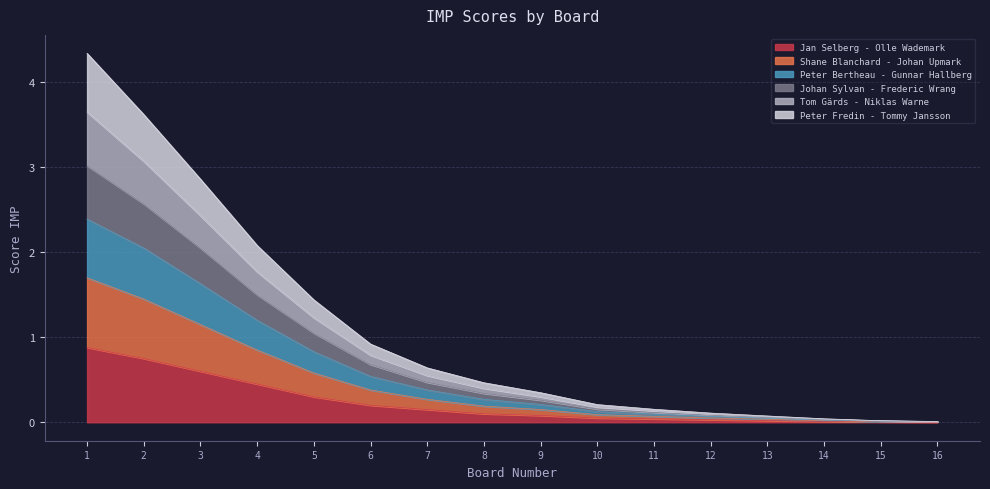

What is the maximum value for Jan Selberg - Olle Wademark?

0.9